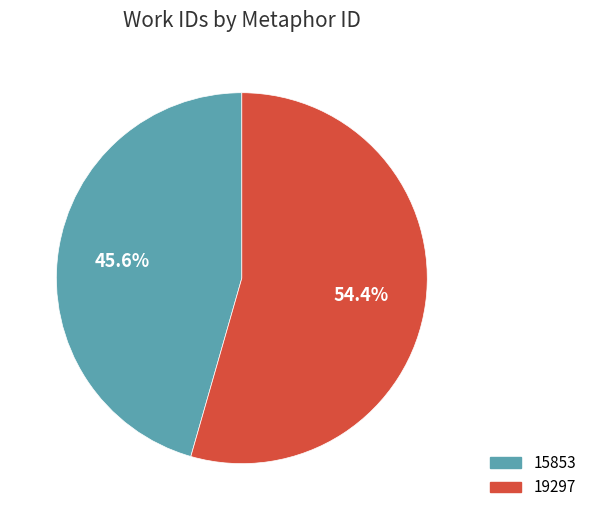

Is it true that 15853 is 58% of the pie?

False